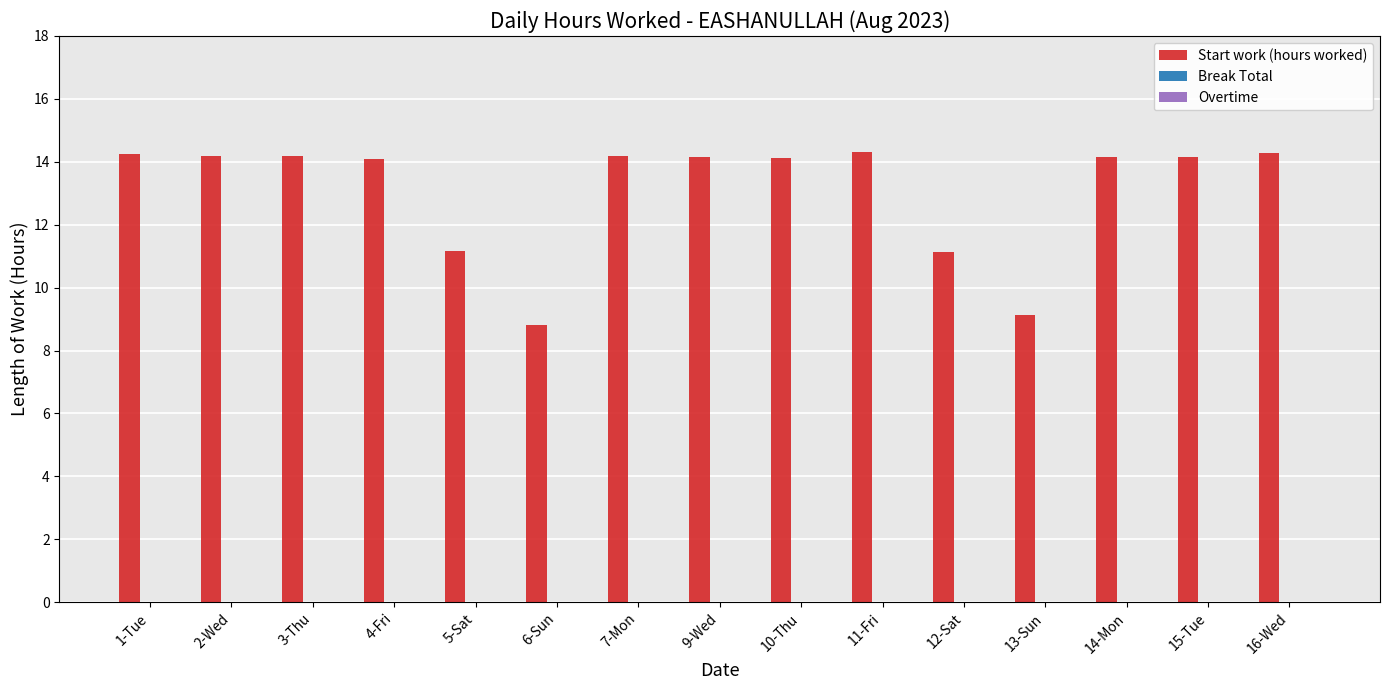

What is the maximum value shown in the chart?

14.3